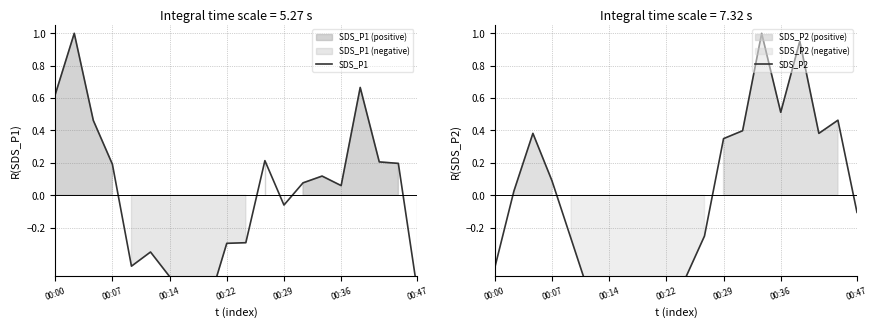

What is the label of the 7th point from the left?

00:14